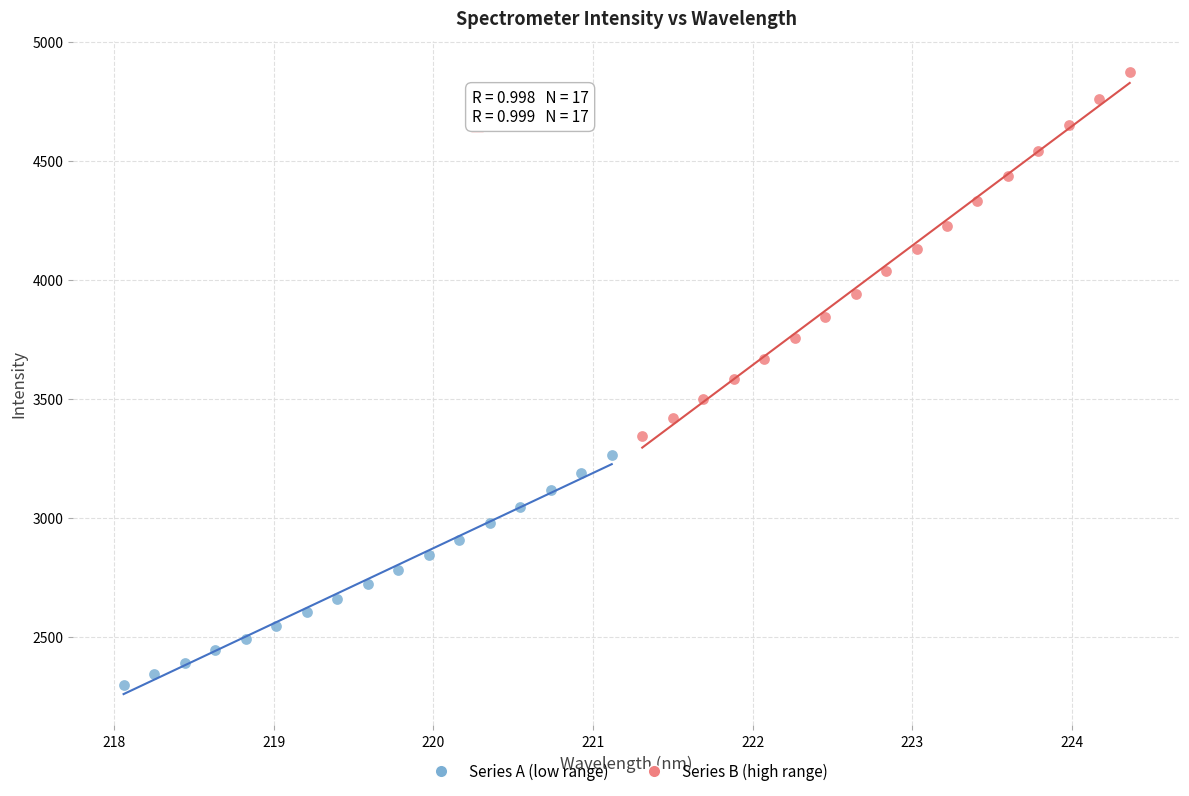

Which series has the widest spread of Y values?

Series B (high range)